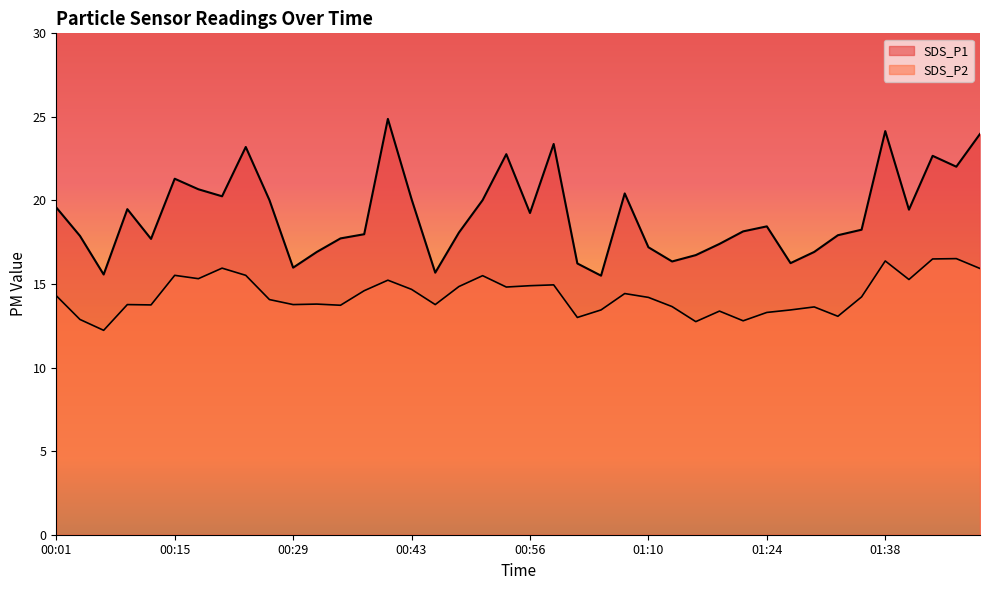

At which label does SDS_P2 reach its peak?

01:46